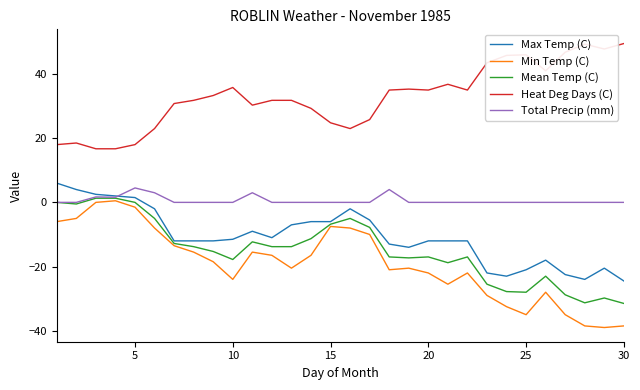

What is the minimum value shown in the chart?

-39.0